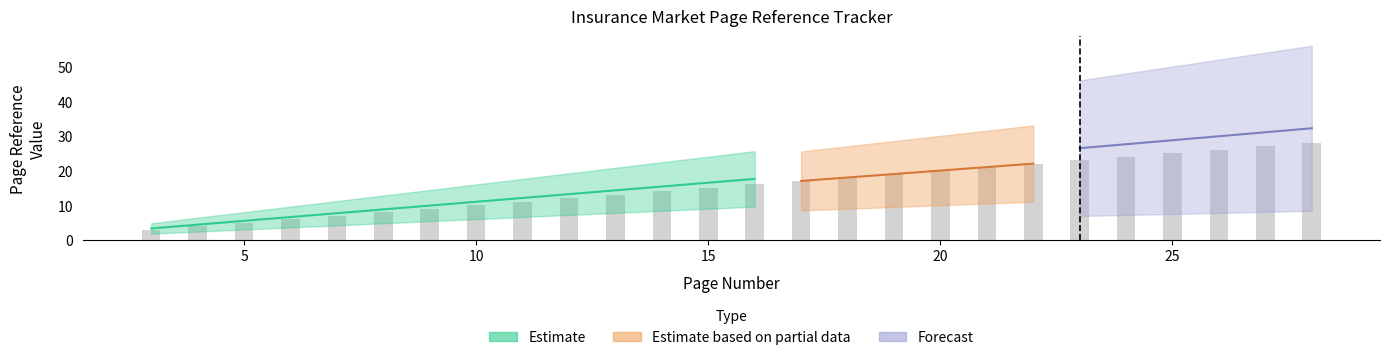

Which series has the largest total across all categories?

Estimate